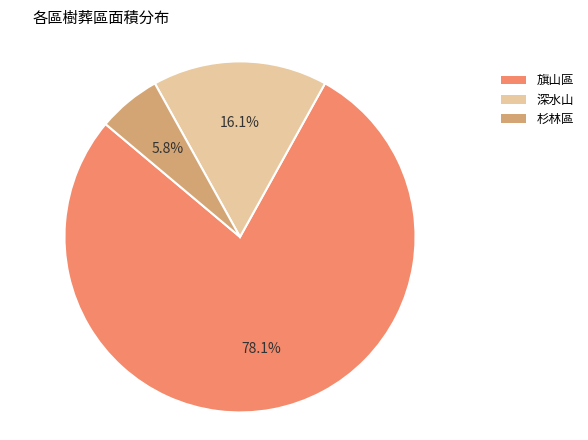

How many slices are in this pie chart?

3